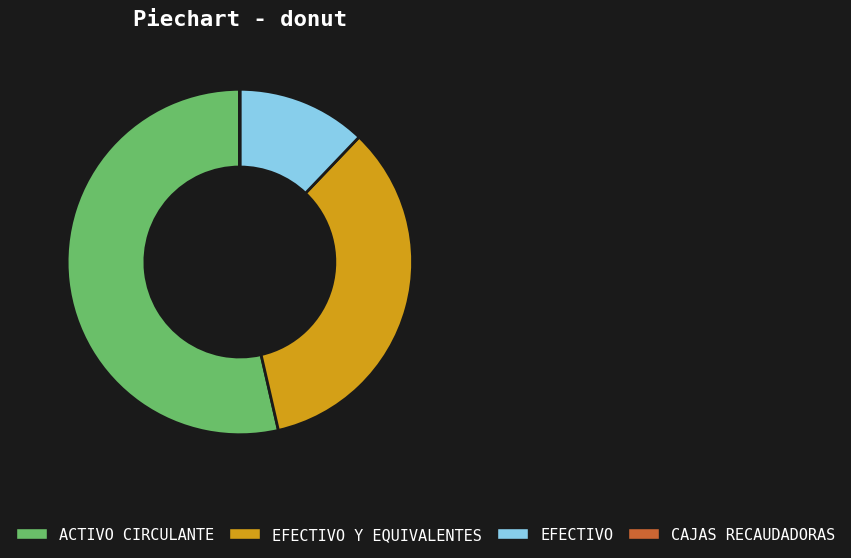

Is the sum of ACTIVO CIRCULANTE and EFECTIVO greater than half?

Yes